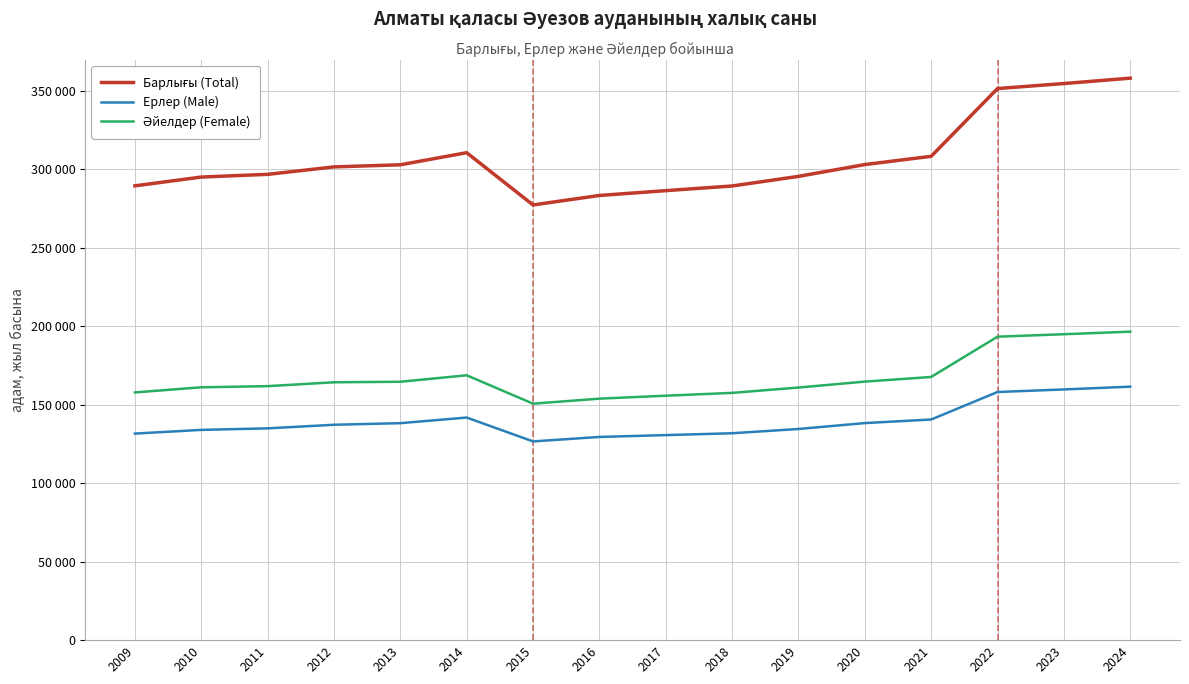

Is this an area chart (filled region under the line)?

No